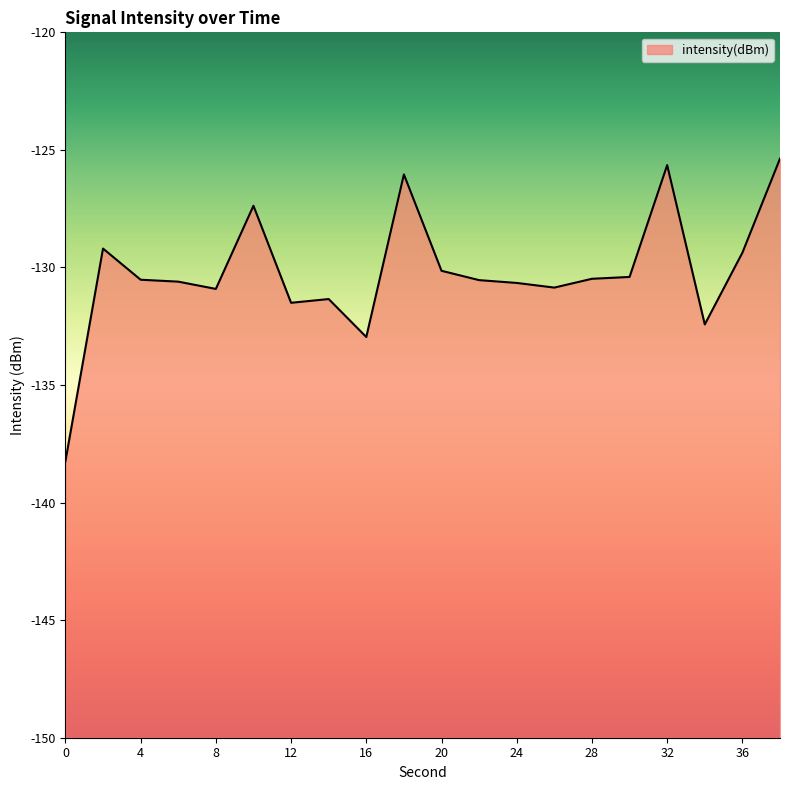

The chart shows a value of -129.4 at 36. True or false?

True